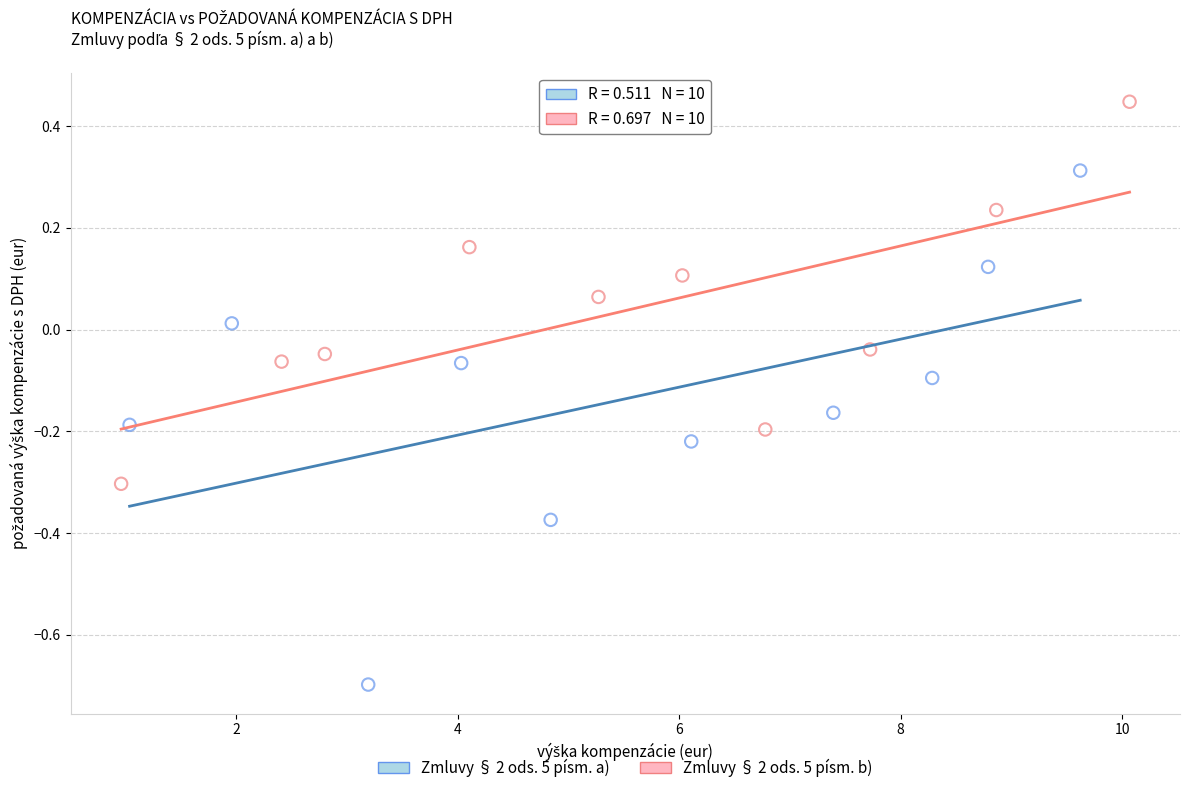

Which series reaches the maximum Y coordinate?

Zmluvy § 2 ods. 5 písm. b)